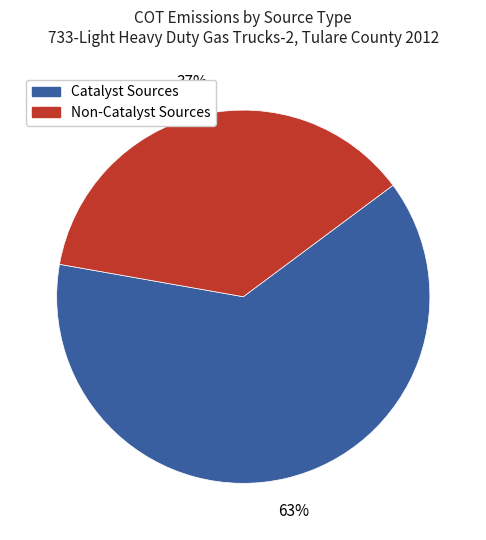

Is the sum of Catalyst Sources and Non-Catalyst Sources greater than half?

Yes